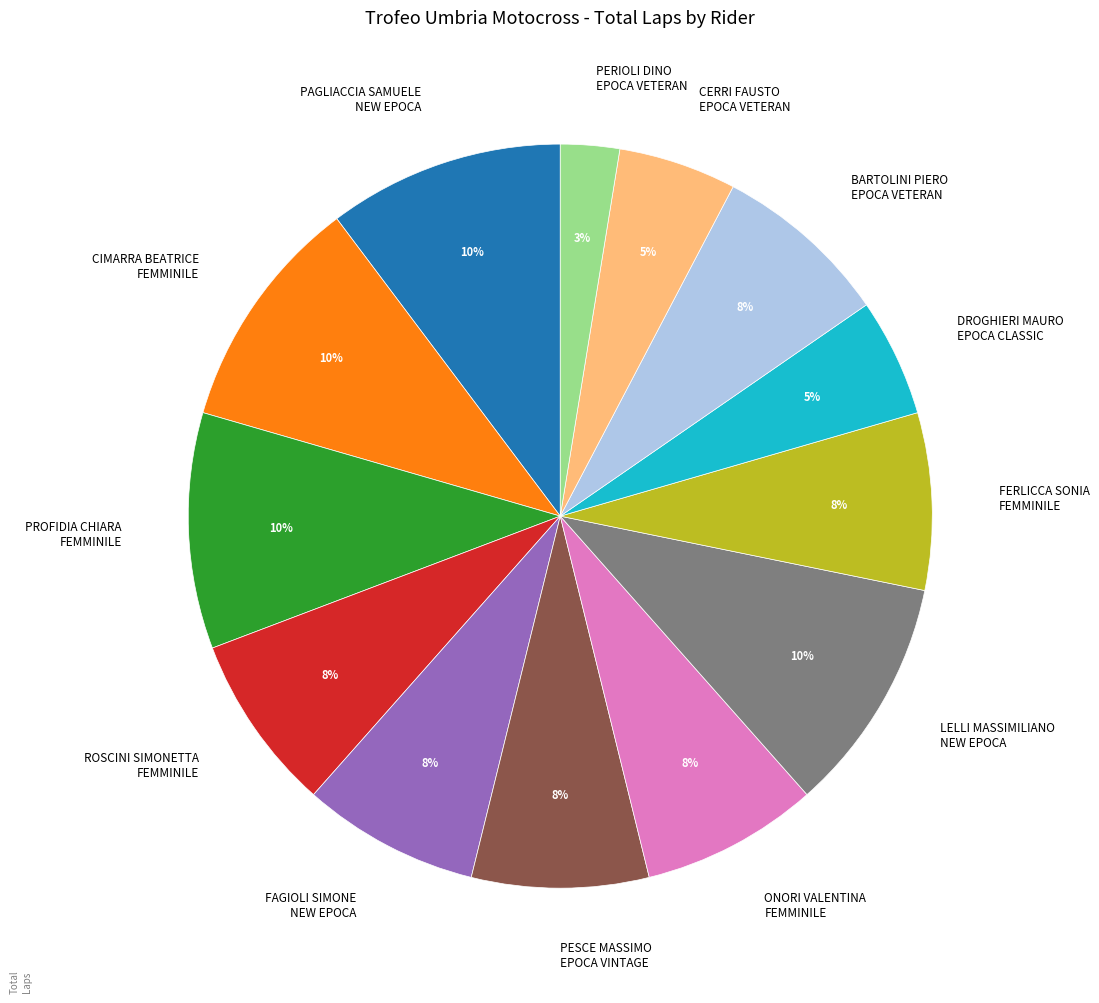

How many segments does this pie chart have?

13